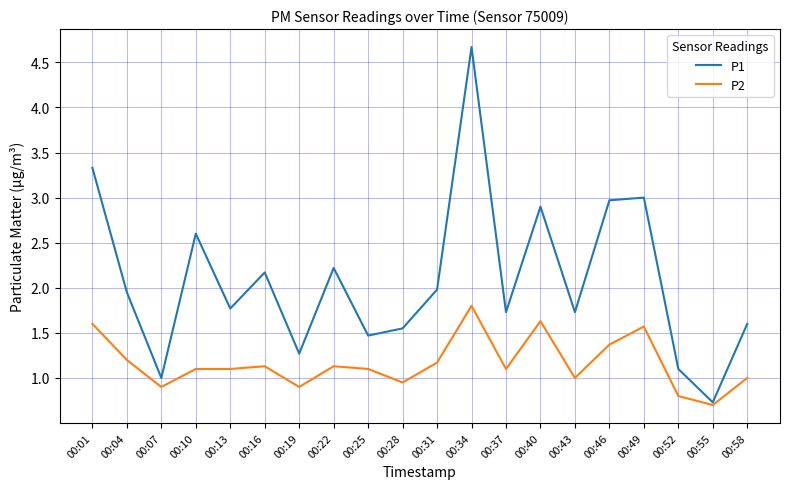

At 00:28, list the series in order from smallest to largest.

P2, P1